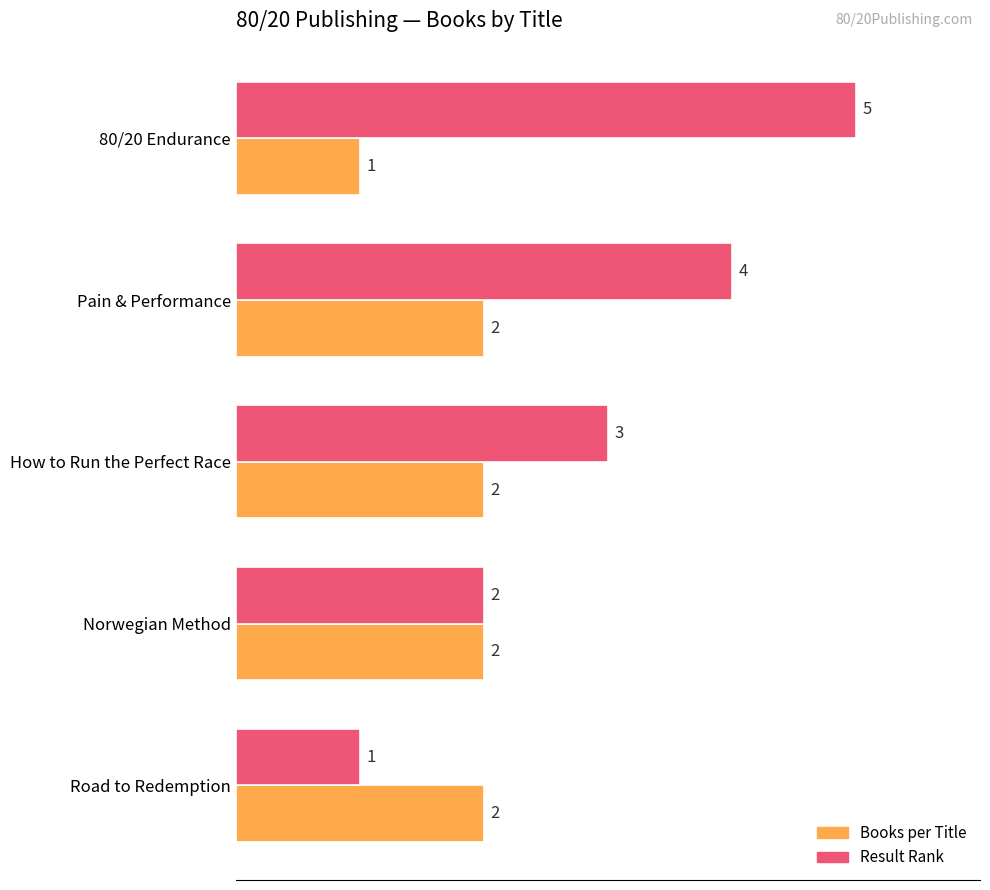

List the series in order of their peak value, lowest first.

Books per Title, Result Rank